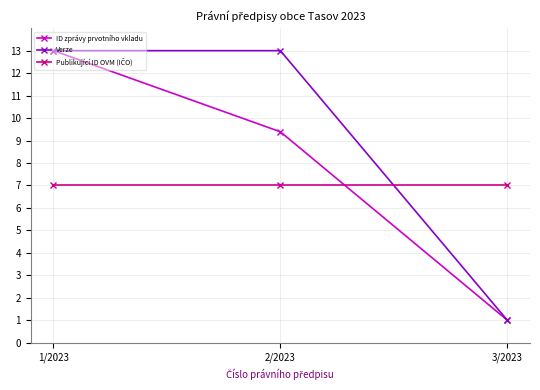

What is the average value of the ID zprávy prvotního vkladu series?

7.8